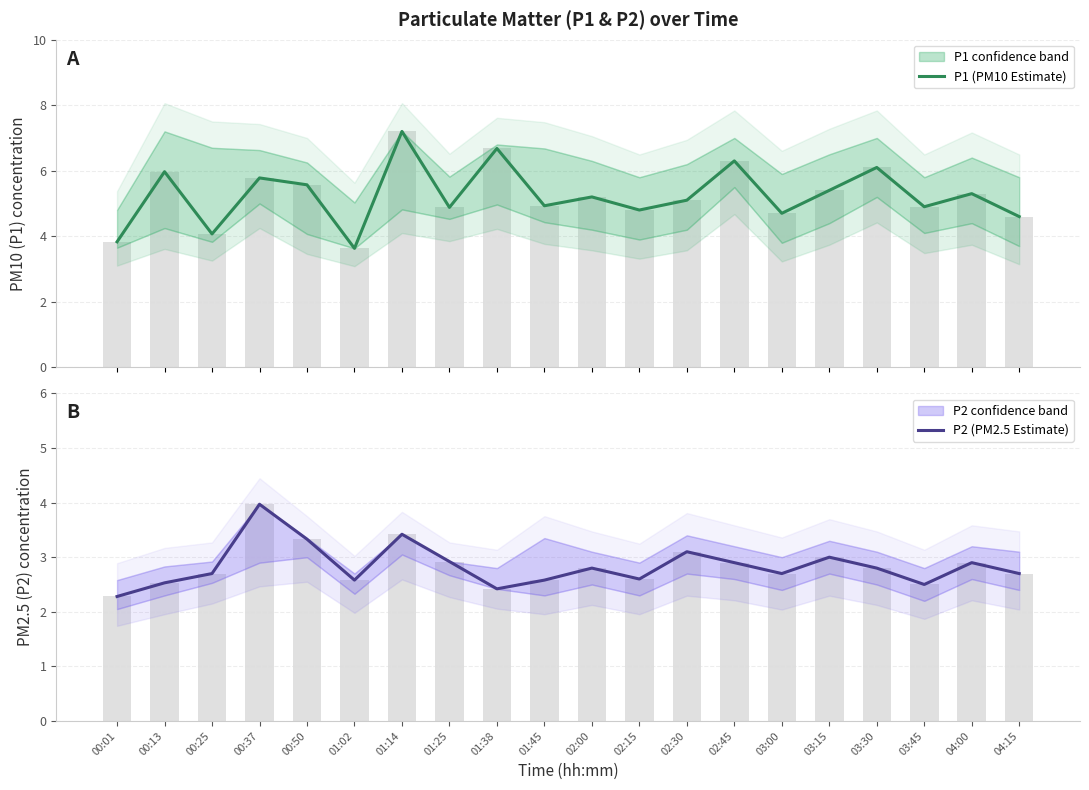

Reading left to right, extract all data points from this chart.

P1 (PM10 Estimate): 3.8	6.0	4.1	5.8	5.6	3.6	7.2	4.9	6.7	4.9	5.2	4.8	5.1	6.3	4.7	5.4	6.1	4.9	5.3	4.6
P1 bars: 3.8	6.0	4.1	5.8	5.6	3.6	7.2	4.9	6.7	4.9	5.2	4.8	5.1	6.3	4.7	5.4	6.1	4.9	5.3	4.6
P2 (PM2.5 Estimate): 2.3	2.5	2.7	4.0	3.3	2.6	3.4	2.9	2.4	2.6	2.8	2.6	3.1	2.9	2.7	3.0	2.8	2.5	2.9	2.7
P2 bars: 2.3	2.5	2.7	4.0	3.3	2.6	3.4	2.9	2.4	2.6	2.8	2.6	3.1	2.9	2.7	3.0	2.8	2.5	2.9	2.7